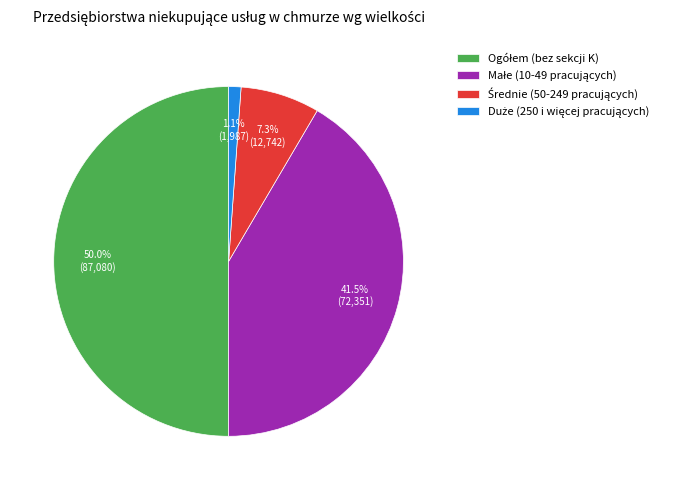

How many slices are in this pie chart?

4